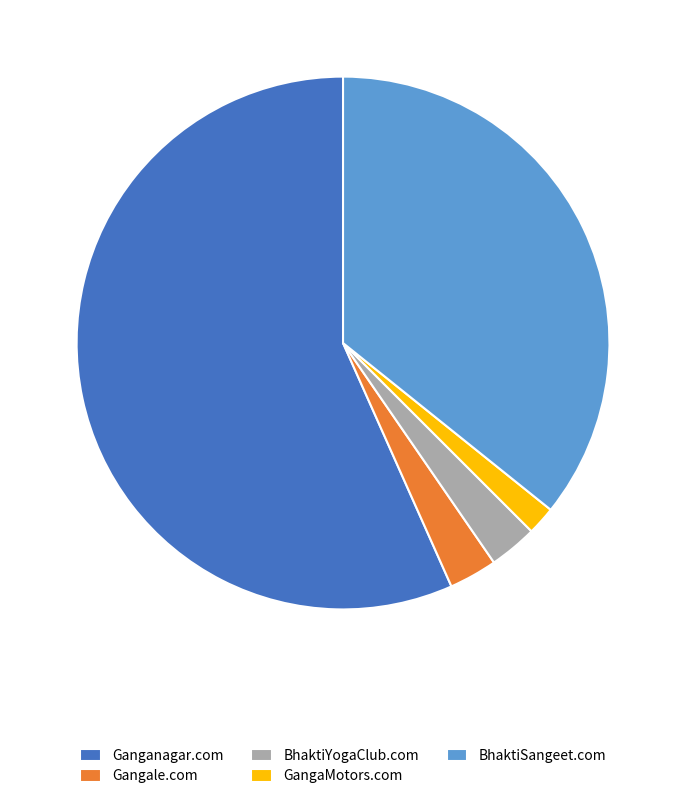

How many segments does this pie chart have?

5